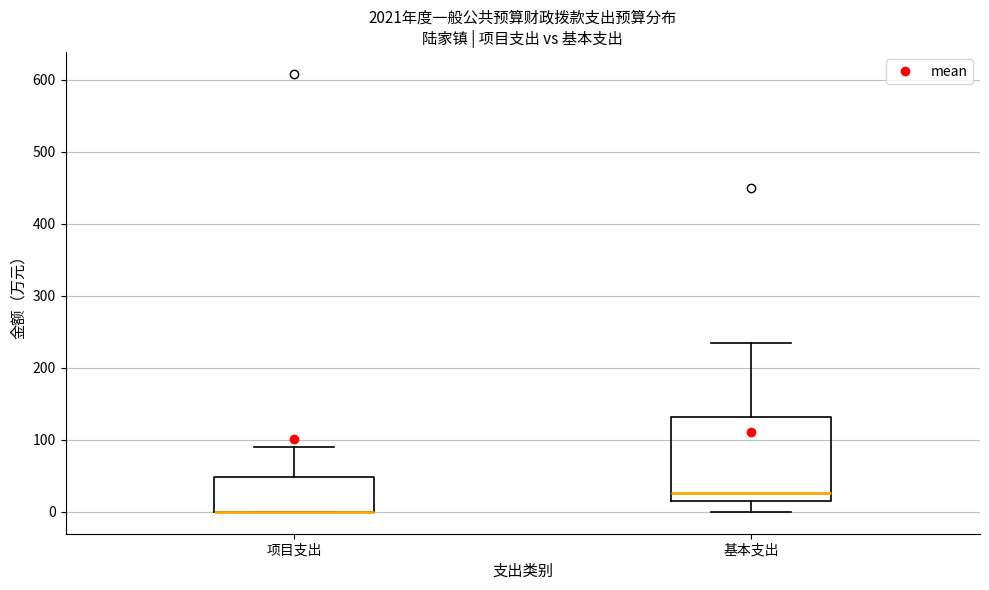

Reading left to right, transcribe this box plot: for each box, give where its median line is, the range the box spans, and where its two whiskers end, as read against the y-axis. The values are not printed on the chart, so give them approximately, as read against the axis.

项目支出: median 0 (drawn on the box's lower edge), box 0 to 50, whiskers 0 to 90
基本支出: median 30, box 20 to 130, whiskers 0 to 230